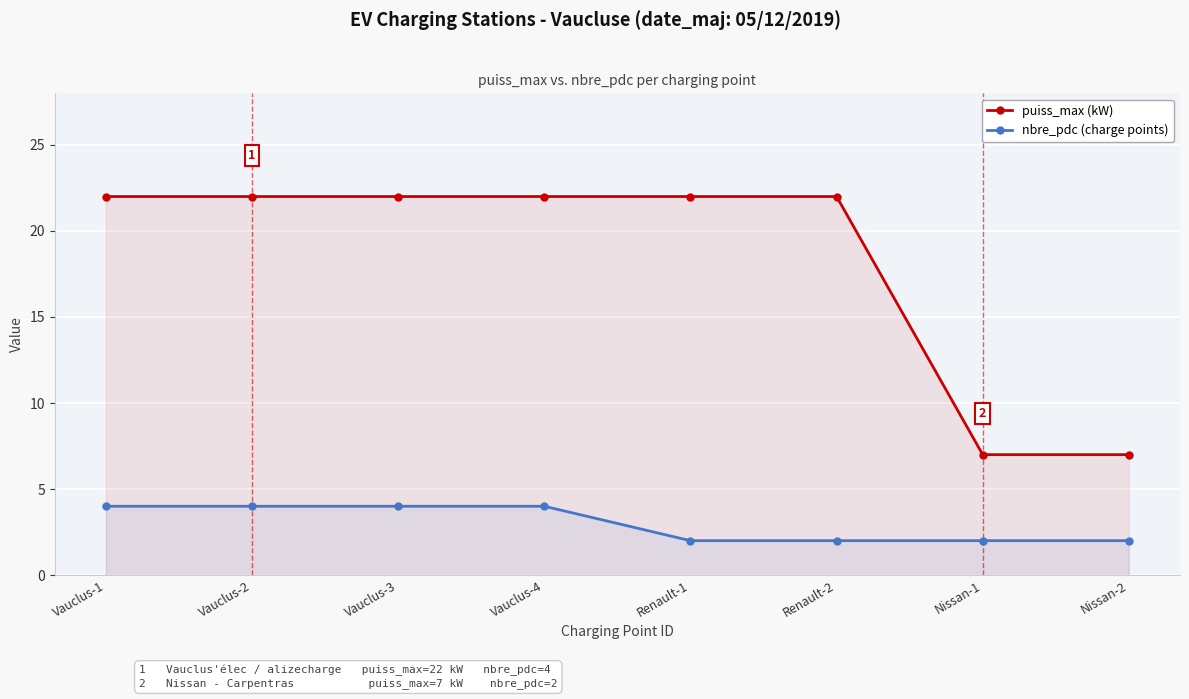

Reading left to right, list all the values displayed in this chart.

puiss_max (kW): 22	22	22	22	22	22	7	7
nbre_pdc (charge points): 4	4	4	4	2	2	2	2